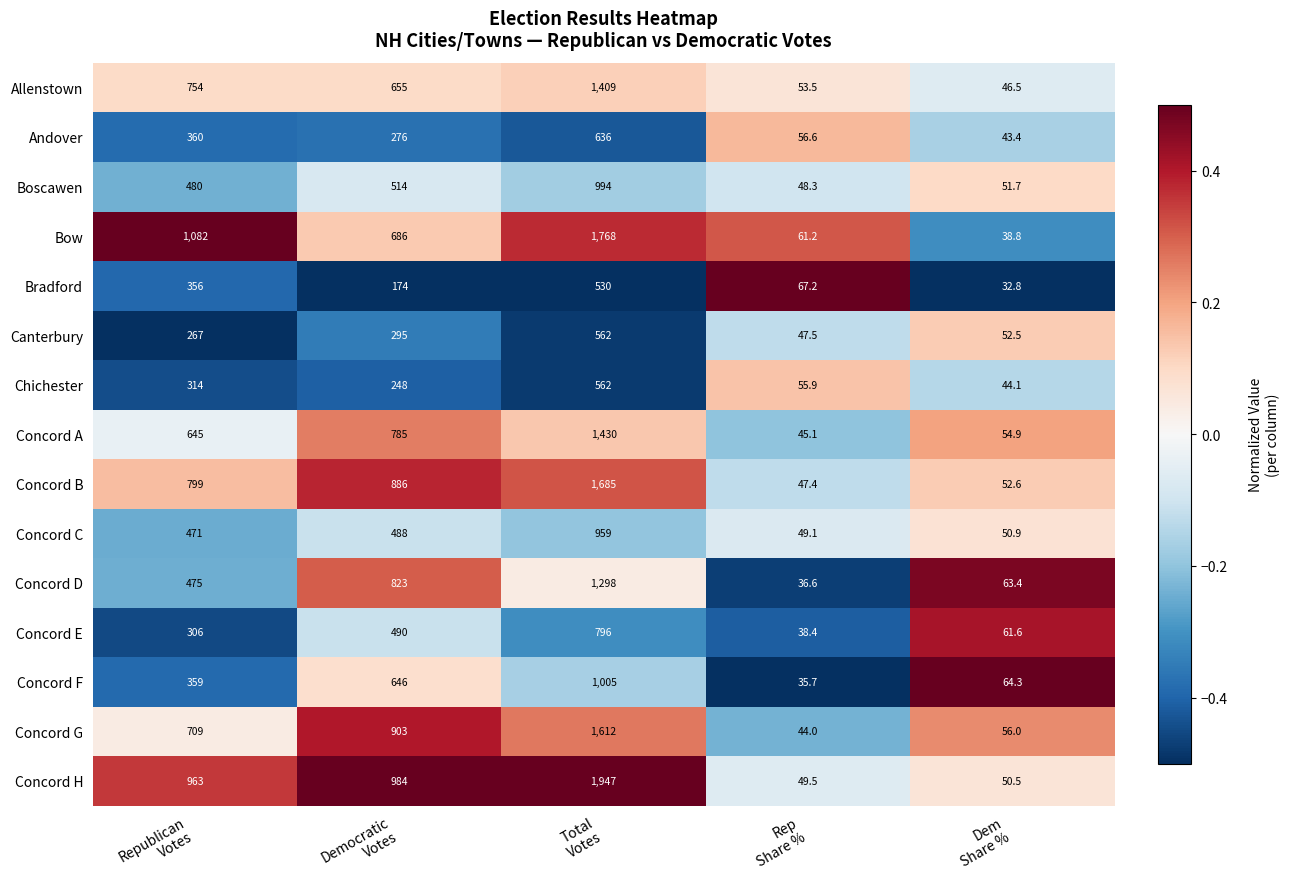

At how many categories does at least one series exceed 929?

3